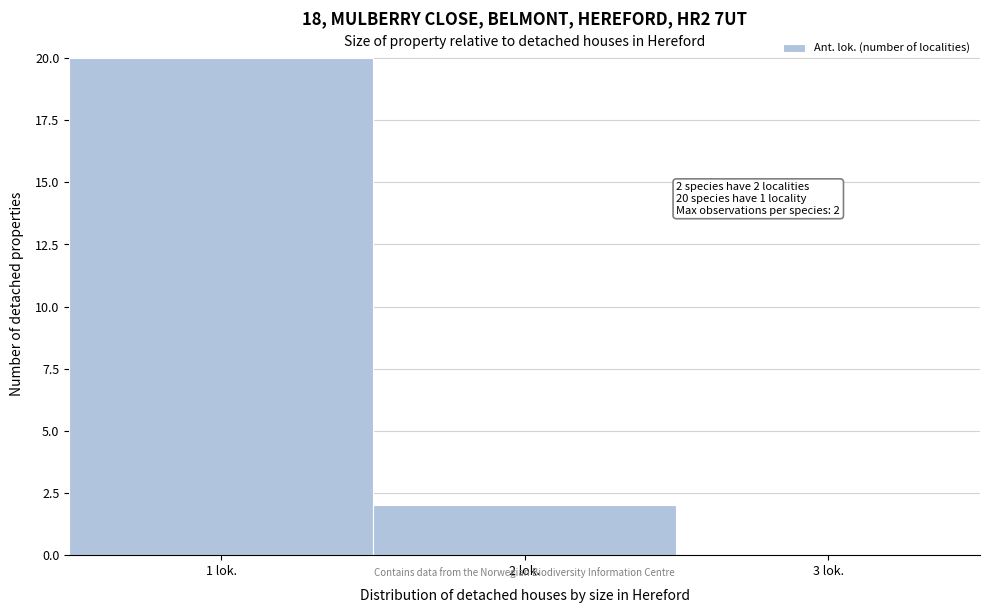

Over which range of the x-axis is the bar tallest?

0.5 to 1.5